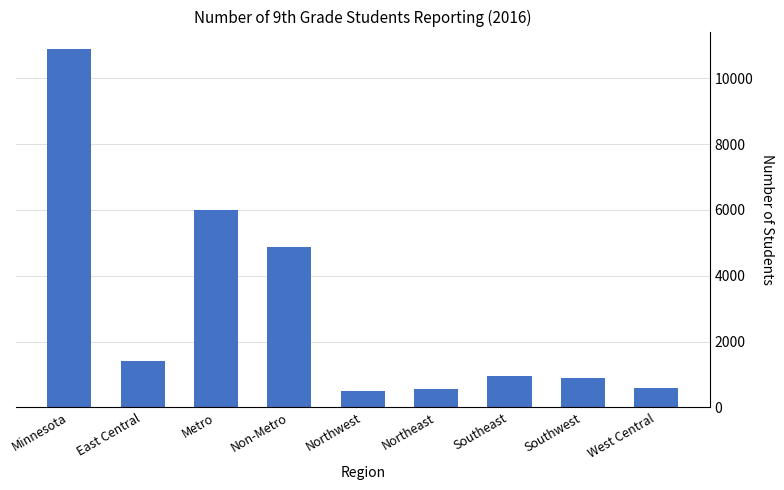

What is the label of the 9th bar from the left?

West Central